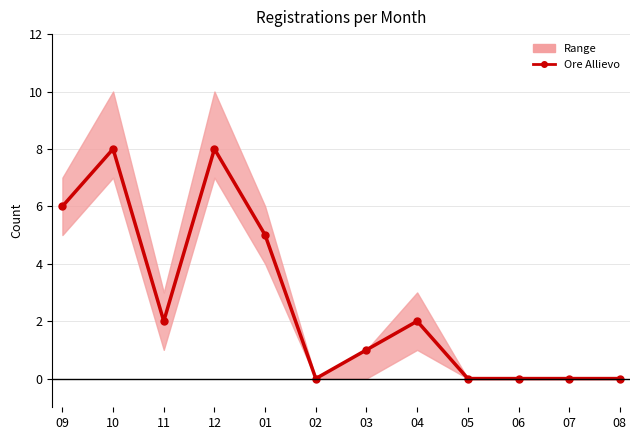

What is the greatest value displayed?

8